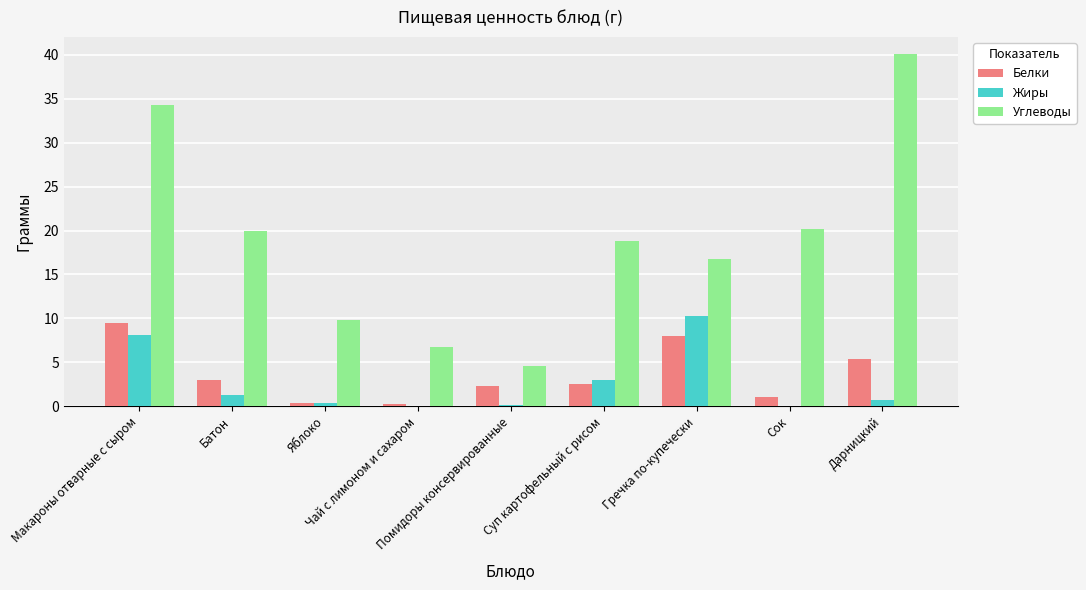

What is the sum of all Углеводы values?

171.3